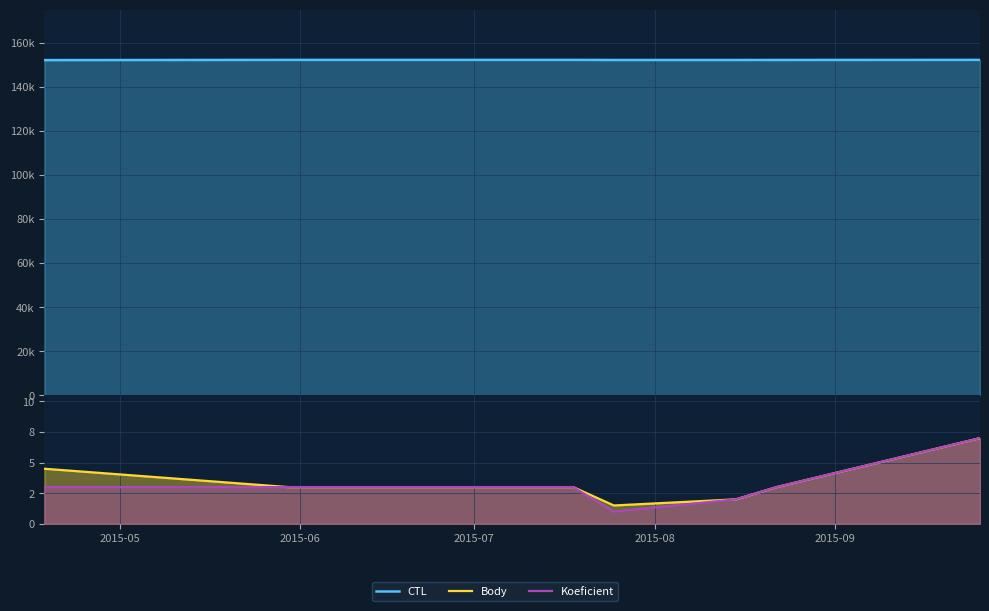

What is the difference between the maximum and minimum values in the CTL series?

101.0